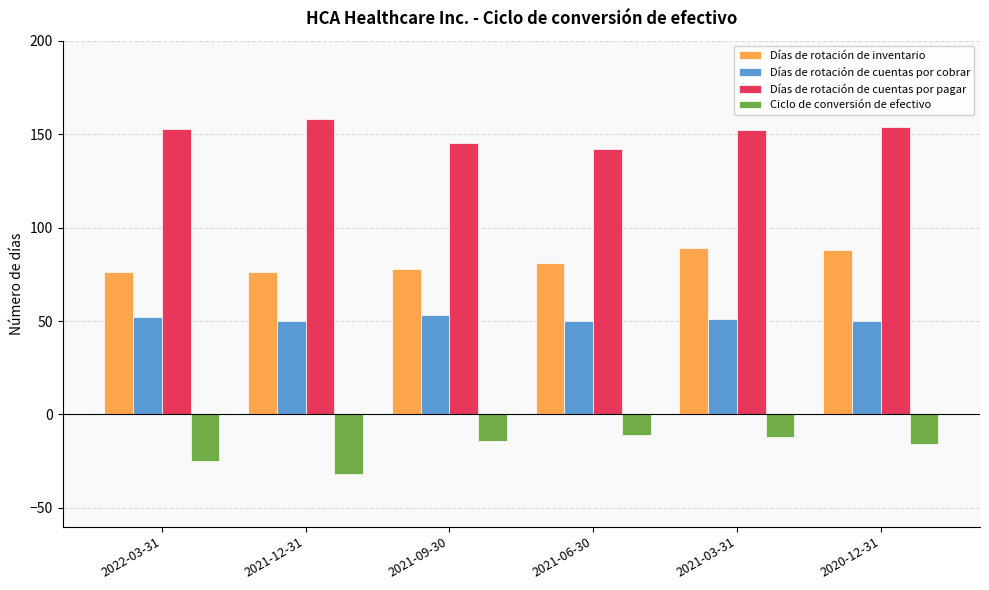

Which series has the largest range (max minus min)?

Ciclo de conversión de efectivo